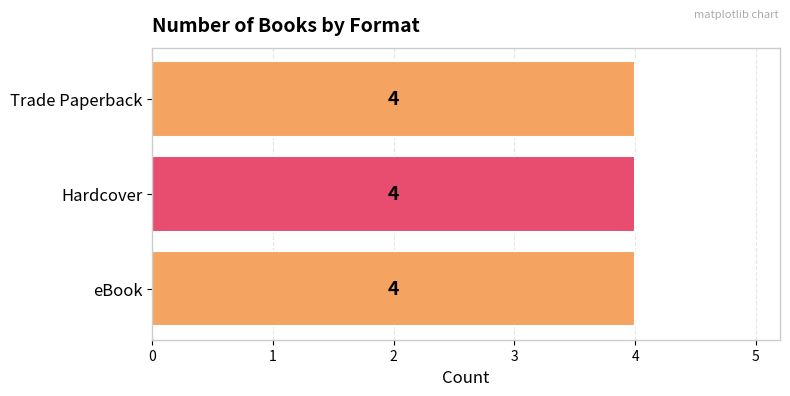

Rank the series by their maximum value, from highest to lowest.

eBook, Hardcover, Trade Paperback